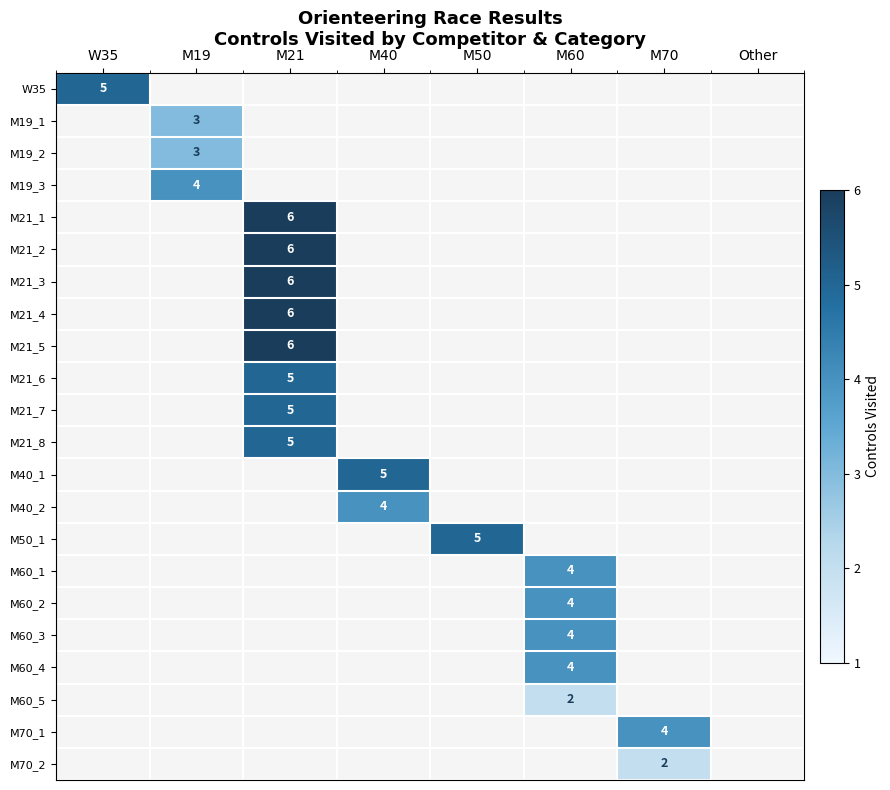

What is the total value across all series at M50?

5